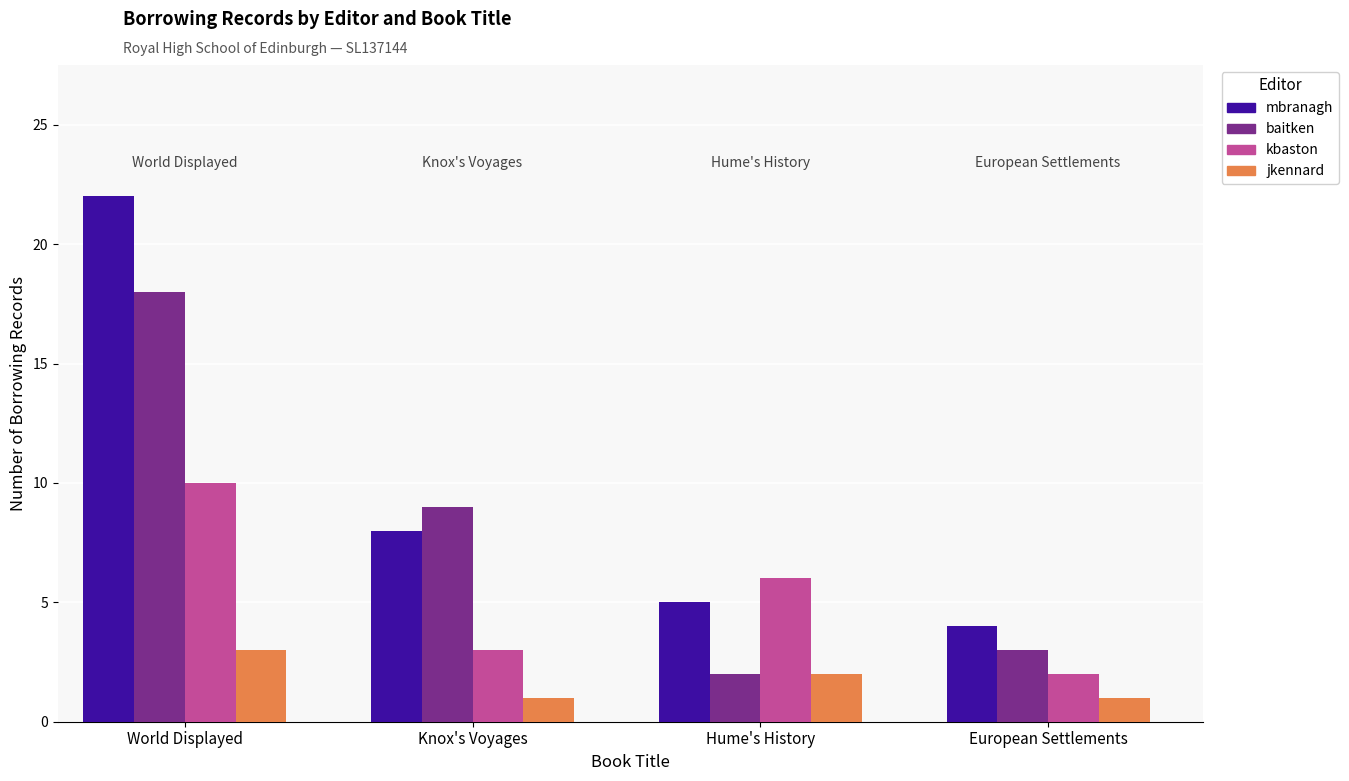

How many data points does each series have?

4